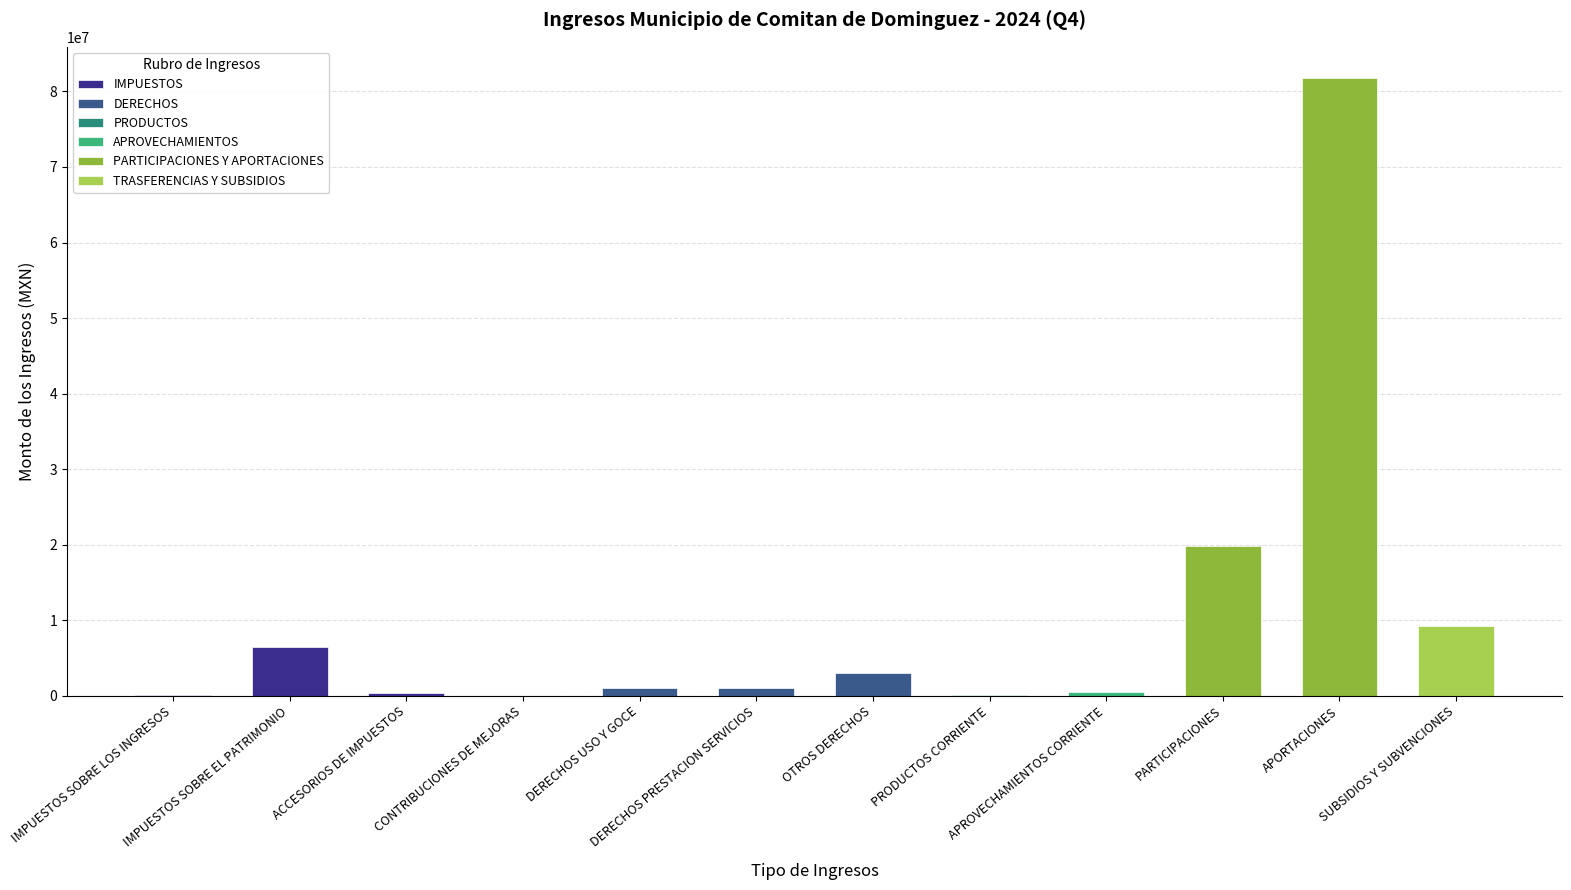

Which category has the highest value across all series?

APORTACIONES